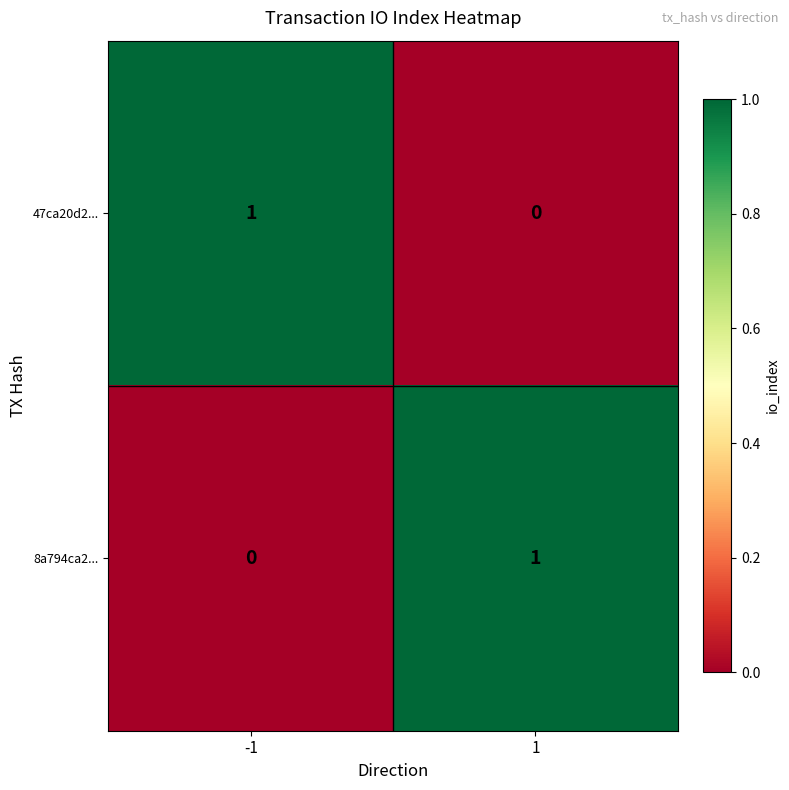

How many data points in 8a794ca2... are less than 1?

1